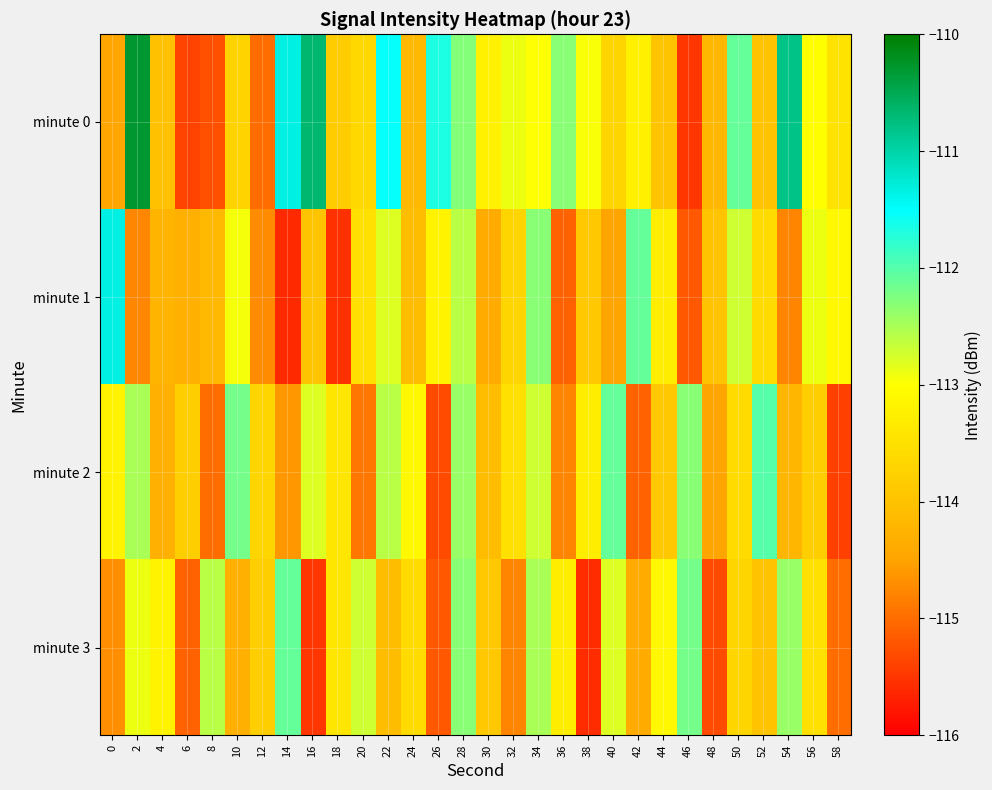

What is the total value across all series at 58?

-457.0